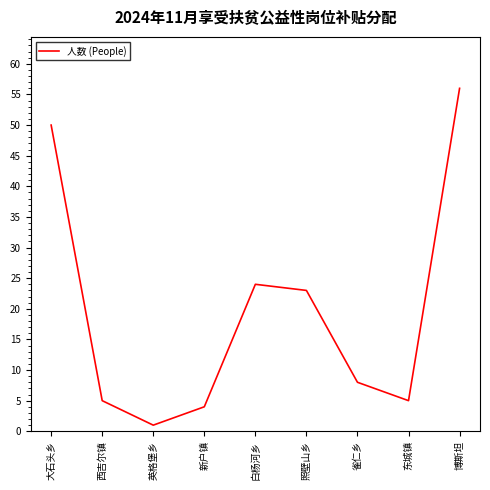

Is it true that the value at 大石头乡 is 50?

True